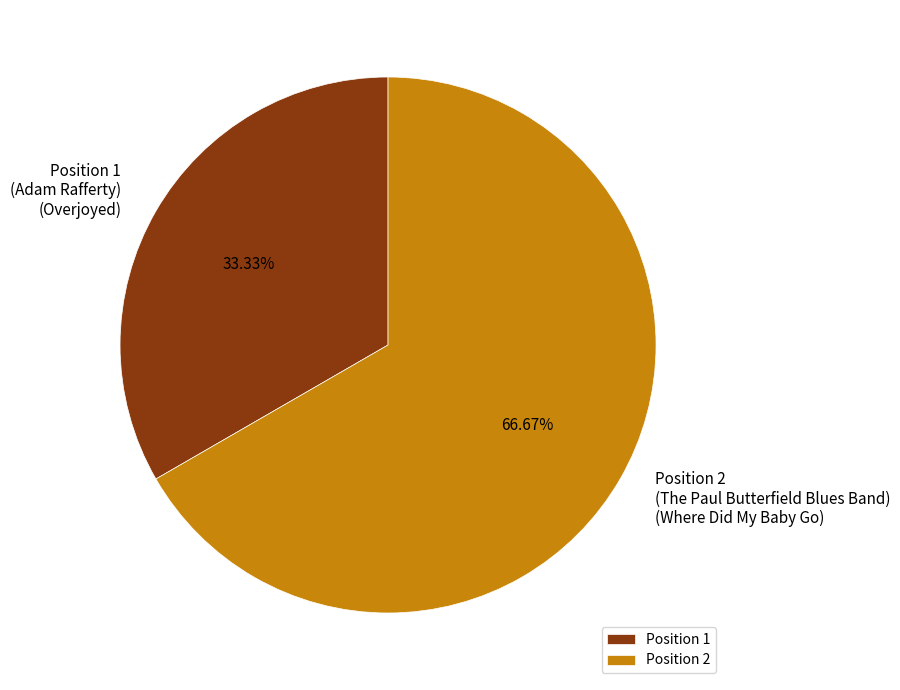

How many slices are in this pie chart?

2